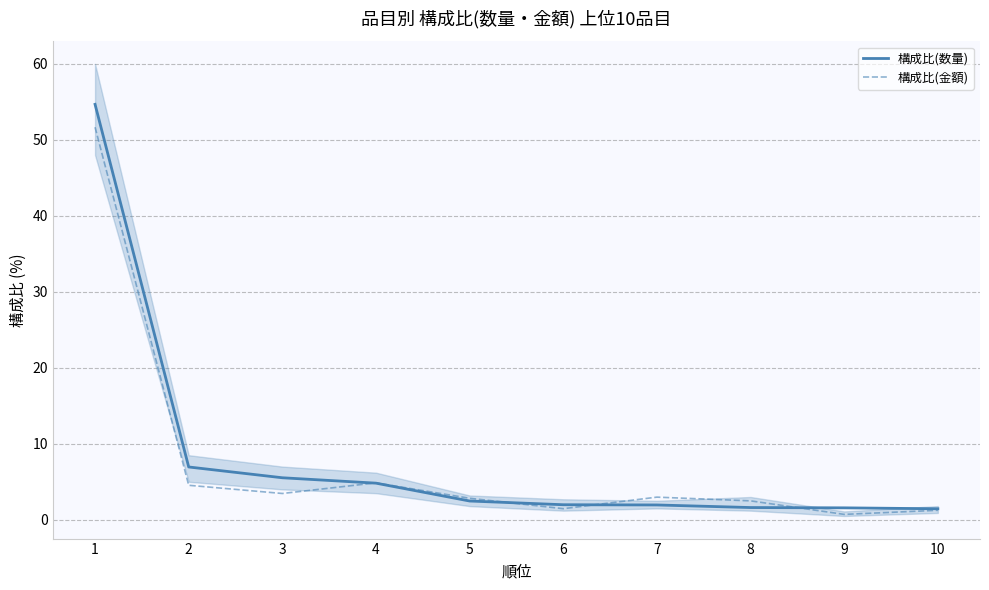

Between 3 and 7, which is larger?

3